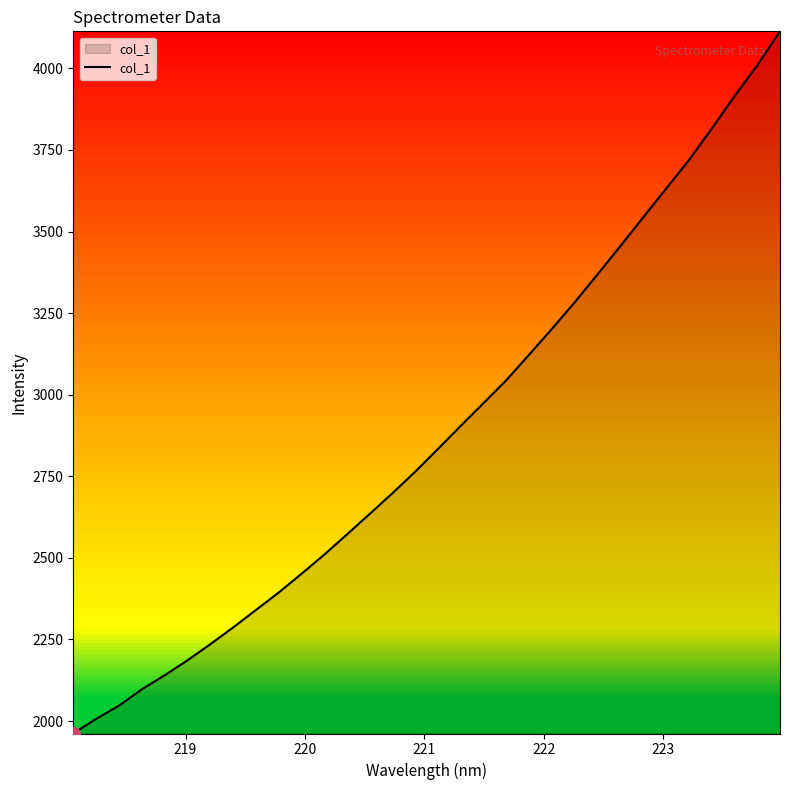

What is the maximum value shown in the chart?

4113.6